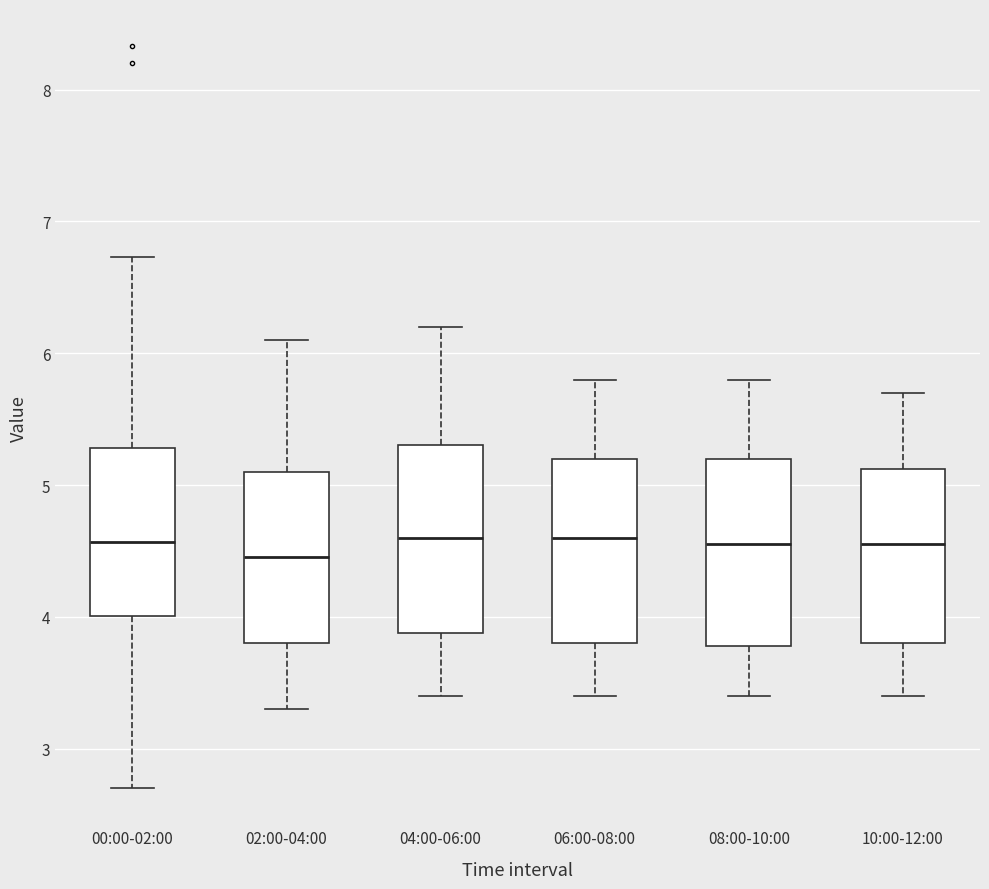

Where is the upper edge of the box for 02:00-04:00 on the y-axis? The values are not printed on the chart, so give them approximately, as read against the axis.

5.1